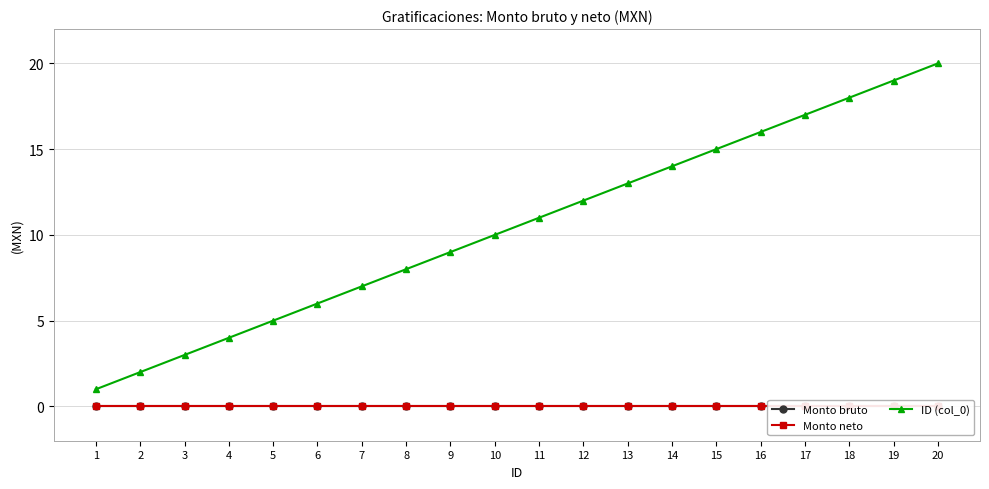

Reading left to right, extract all data points from this chart.

Monto bruto: 1=0	2=0	3=0	4=0	5=0	6=0	7=0	8=0	9=0	10=0	11=0	12=0	13=0	14=0	15=0	16=0	17=0	18=0	19=0	20=0
Monto neto: 1=0	2=0	3=0	4=0	5=0	6=0	7=0	8=0	9=0	10=0	11=0	12=0	13=0	14=0	15=0	16=0	17=0	18=0	19=0	20=0
ID (col_0): 1=1	2=2	3=3	4=4	5=5	6=6	7=7	8=8	9=9	10=10	11=11	12=12	13=13	14=14	15=15	16=16	17=17	18=18	19=19	20=20